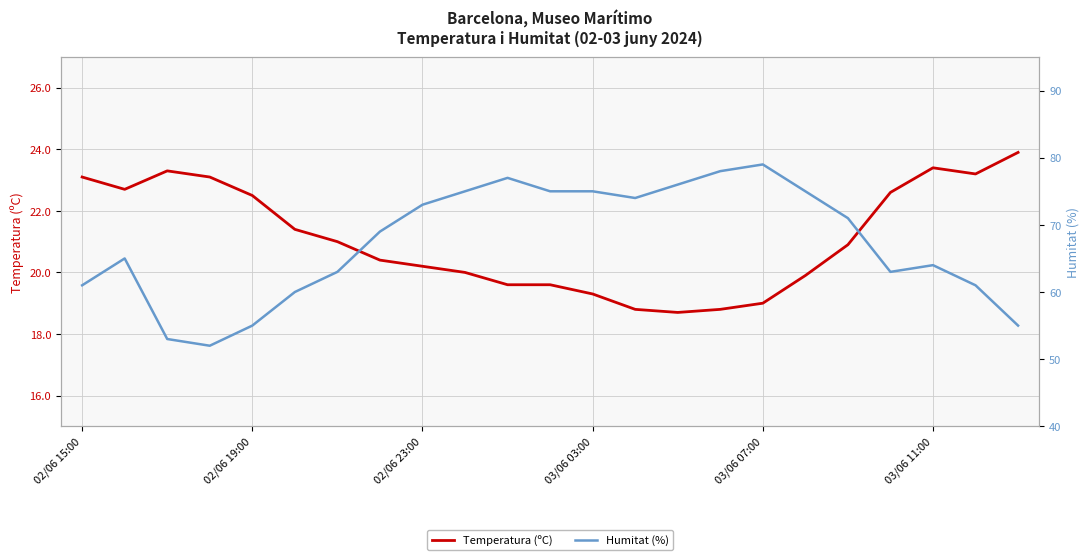

True or false: Humitat (%) has a value of 111.1 at 7.

False